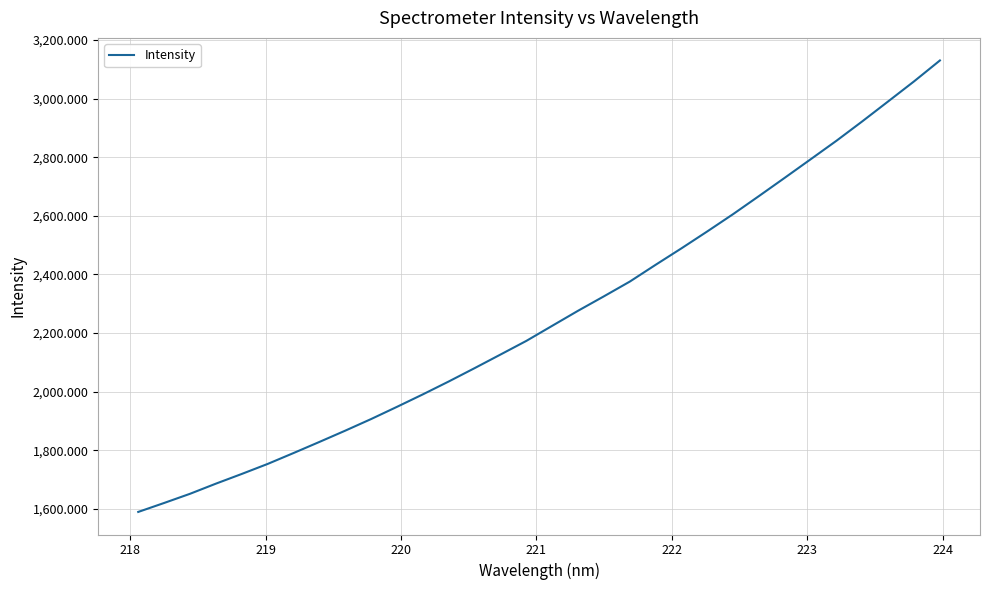

What is the difference between the maximum and minimum values?

1541.3